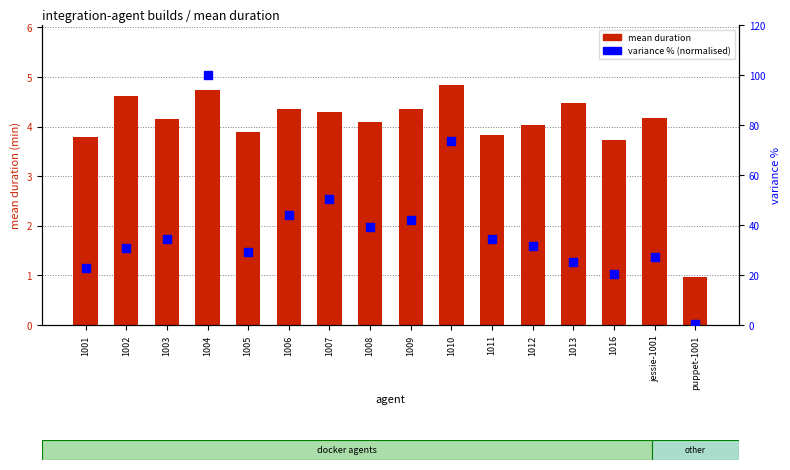

Which series has the largest total across all categories?

variance % (normalised)